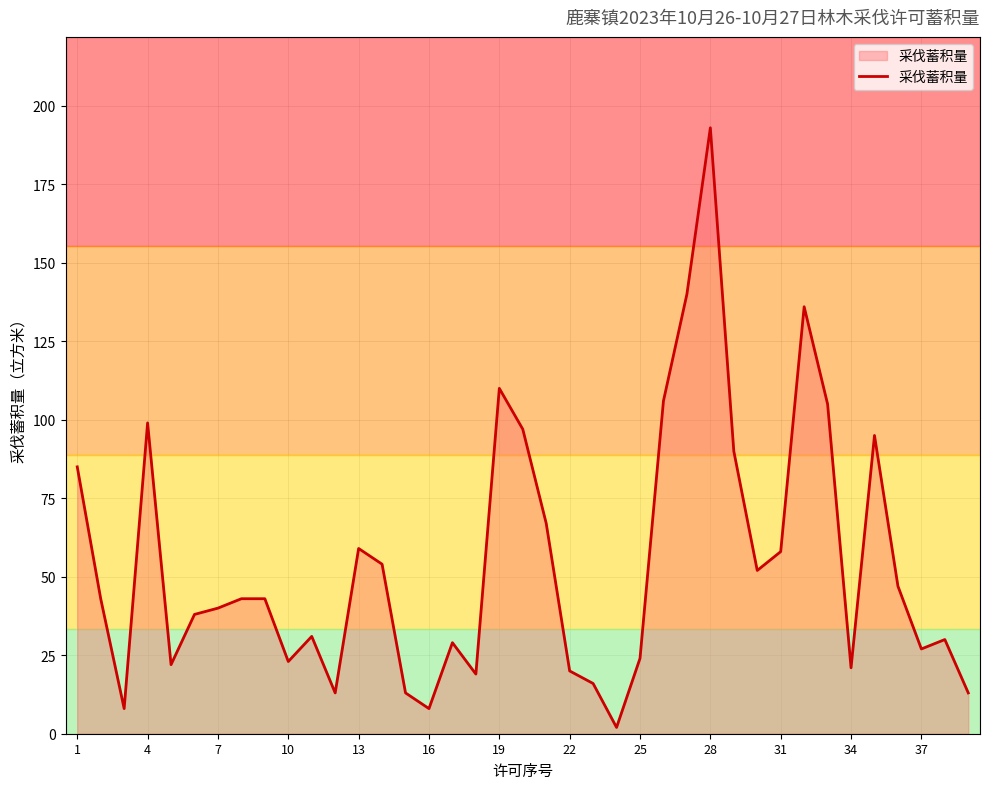

What is the maximum value shown in the chart?

193